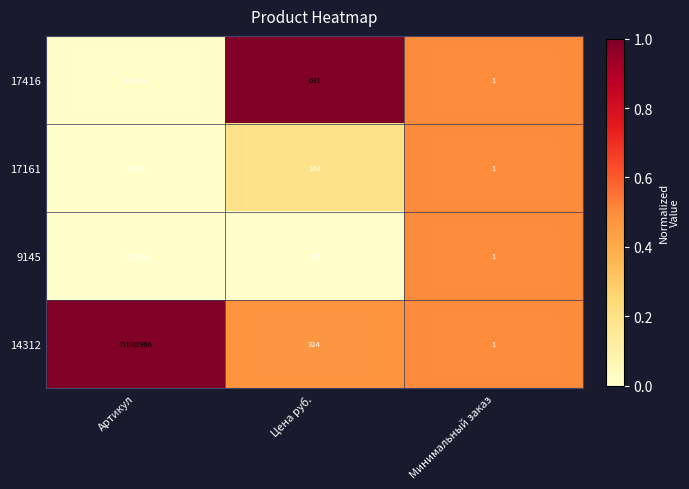

Where does the 9145 series first go above 49?

Артикул